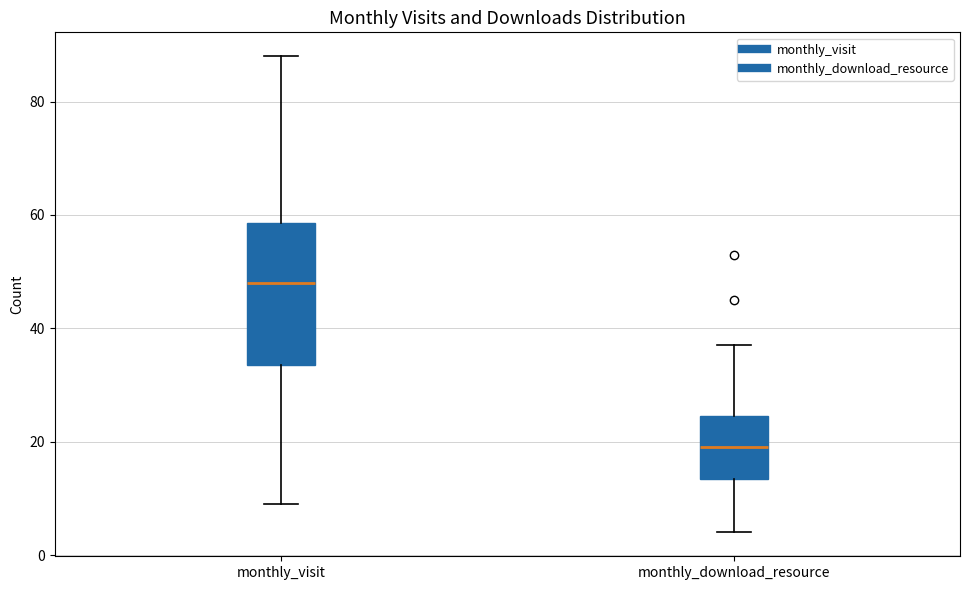

Reading left to right, read every box against the y-axis: the position of its median line, the range the box covers, and the ends of its whiskers. The values are not printed on the chart, so give them approximately, as read against the axis.

monthly_visit: median 48, box 34 to 58, whiskers 10 to 88
monthly_download_resource: median 20, box 14 to 24, whiskers 4 to 38